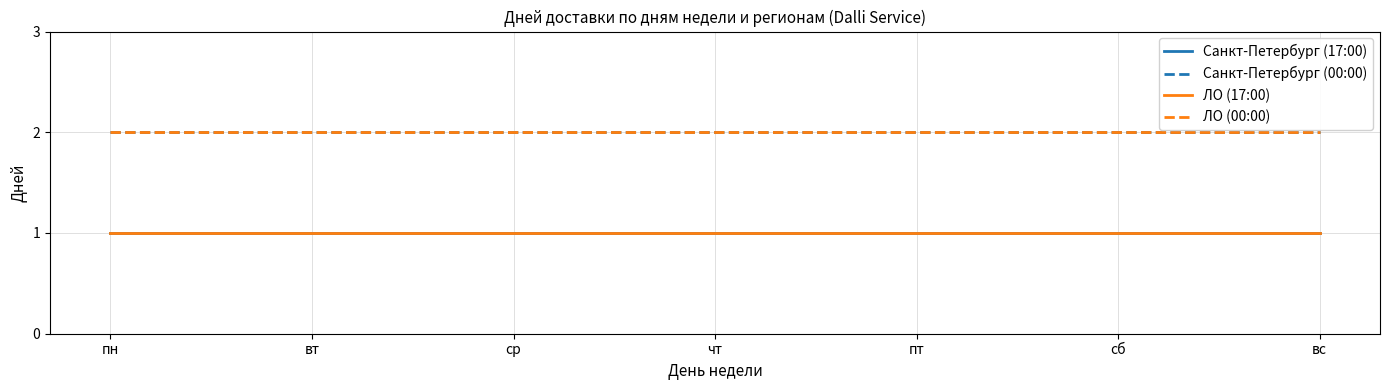

What is the label of the 6th point from the right?

вт